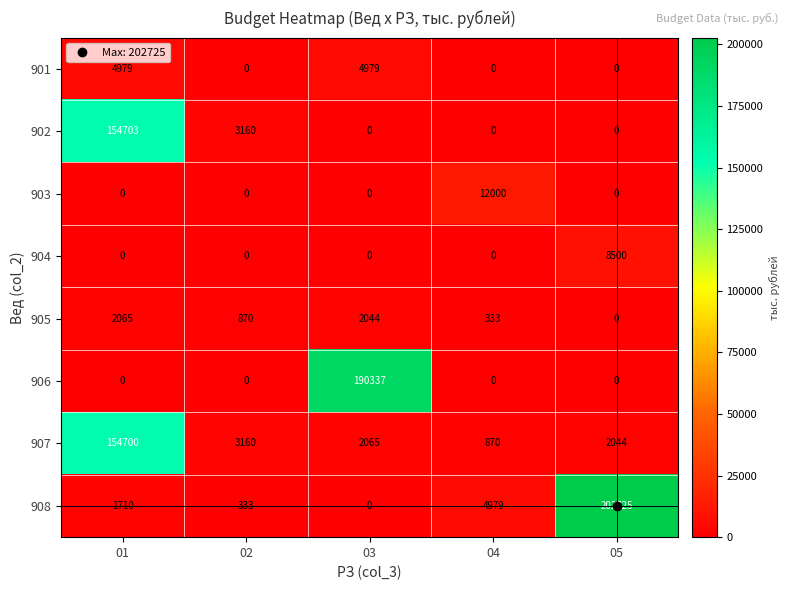

Rank the categories by 905 value from lowest to highest.

05, 04, 02, 03, 01